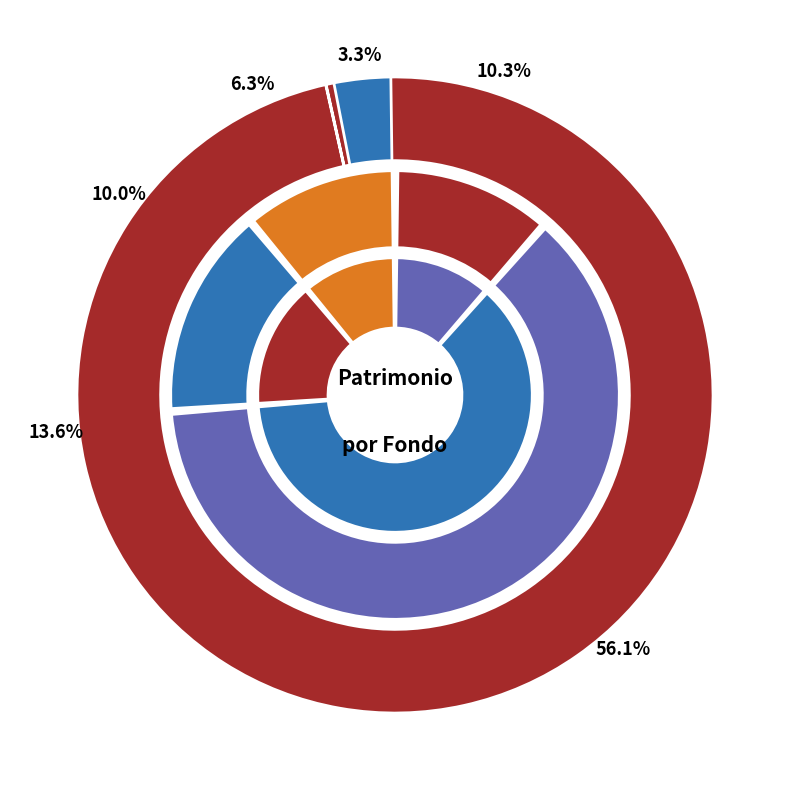

Which has a higher value, INVERSABADELL 25 EMPRESA or IBERCAJA GEST.EVOLUCION?

IBERCAJA GEST.EVOLUCION